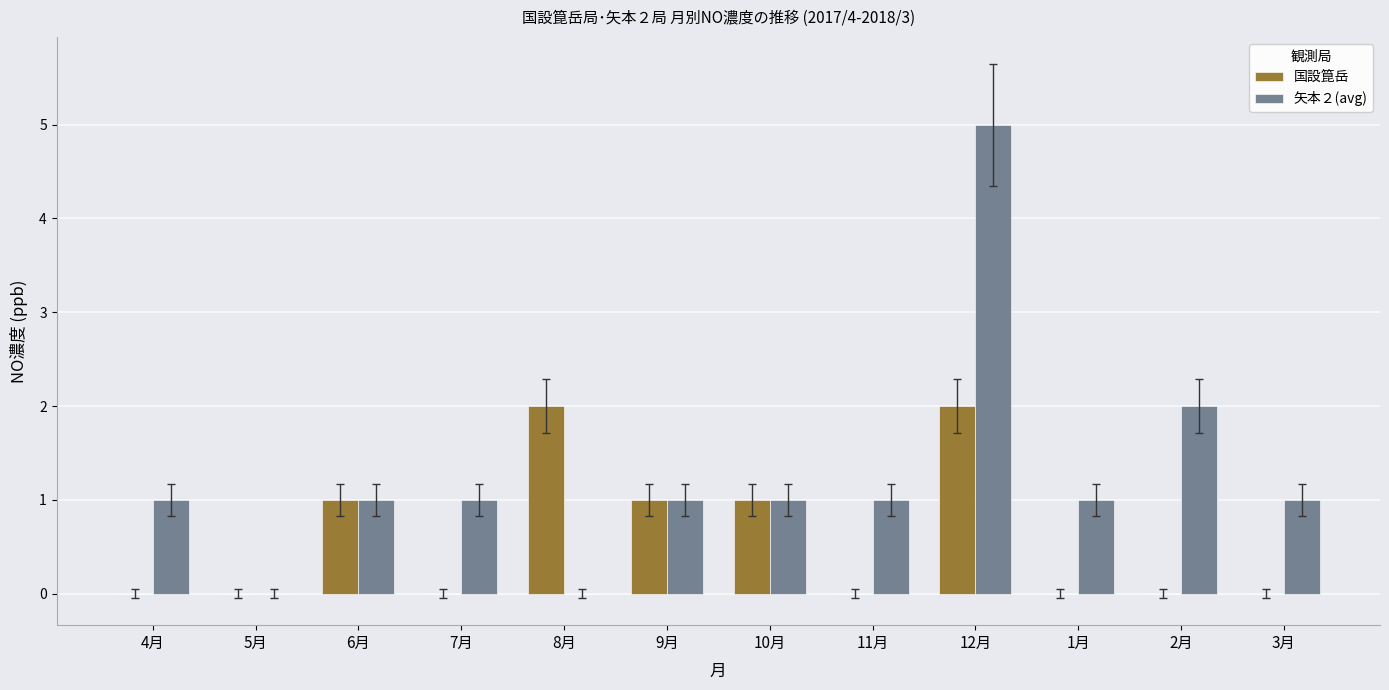

How many data points does each series have?

12